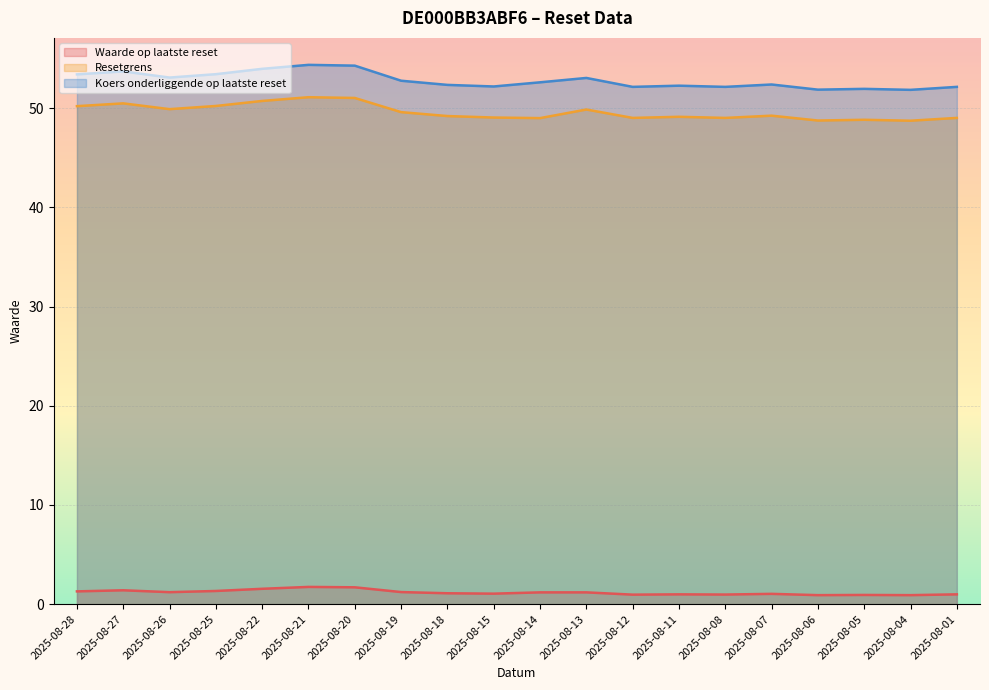

What is the difference between the highest and lowest values at 2025-08-22?

52.4